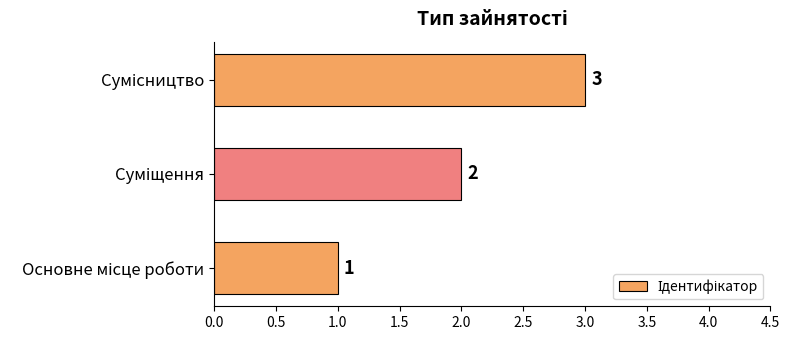

What is the sum of all values?

6